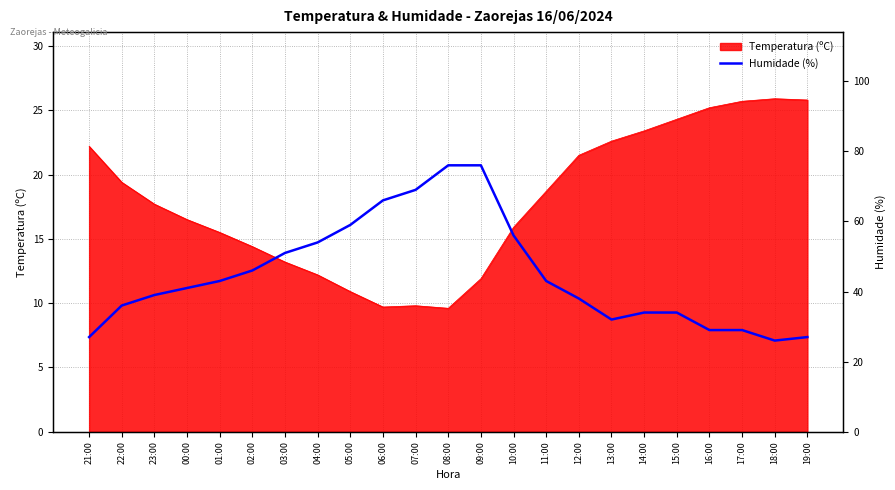

Where does the Temperatura (ºC) series first go above 17?

21:00